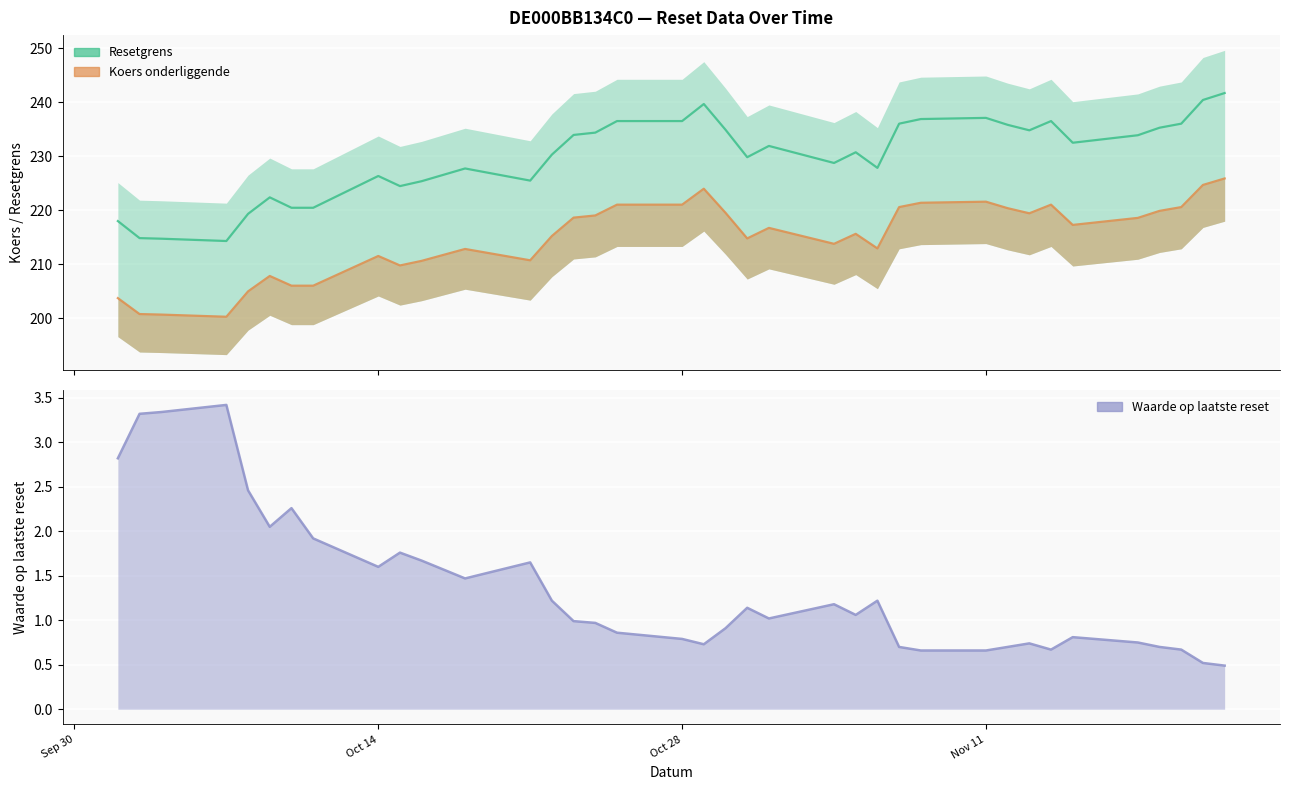

True or false: Resetgrens and Waarde op laatste reset intersect in this chart.

False